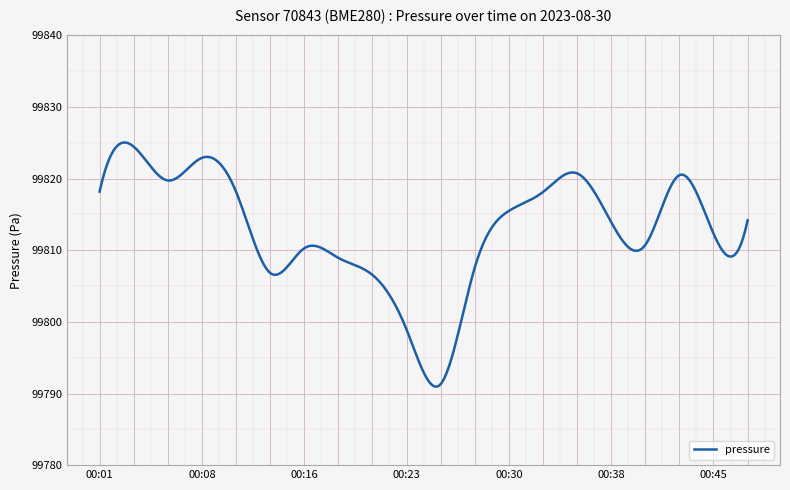

What is the maximum value shown in the chart?

99825.0